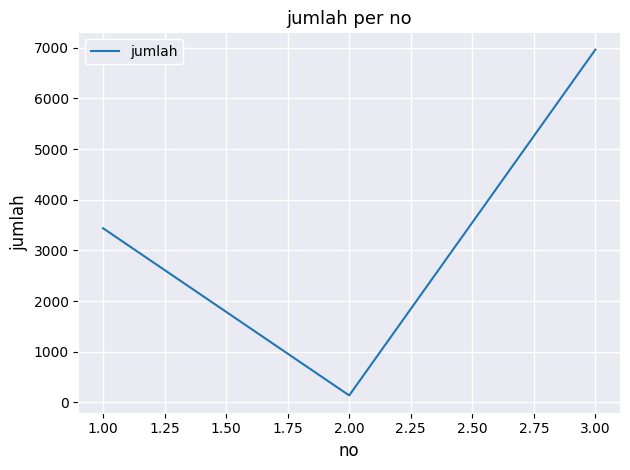

The value at 1.00 is 4518. True or false?

False